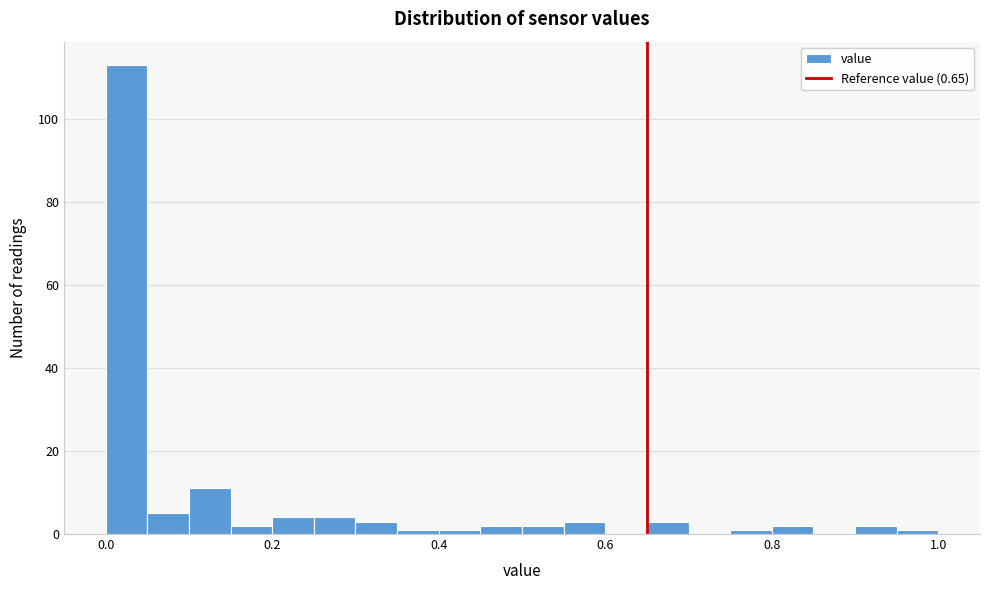

Read against the x-axis, roughly where is the centre of the tallest bar?

0.02